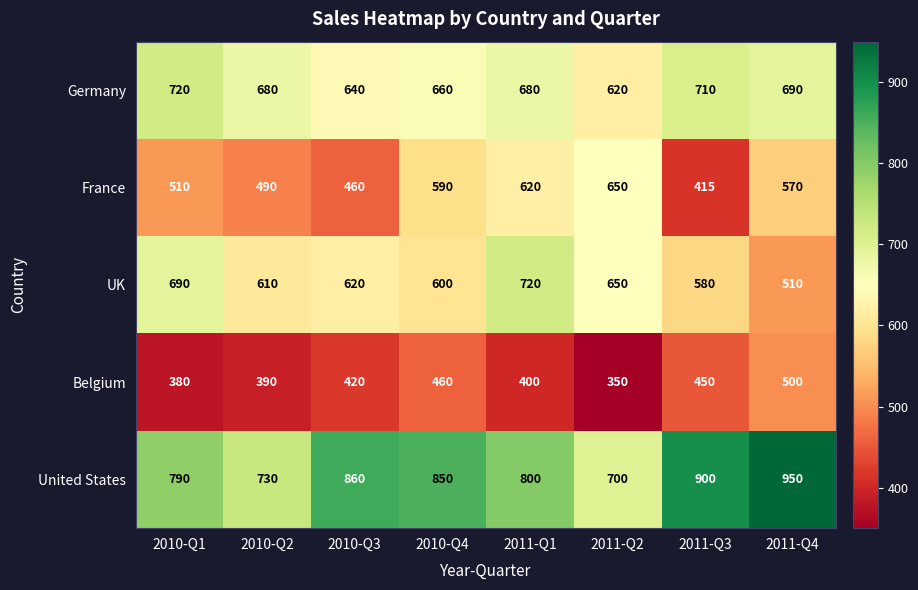

Which series has the widest spread of values?

United States